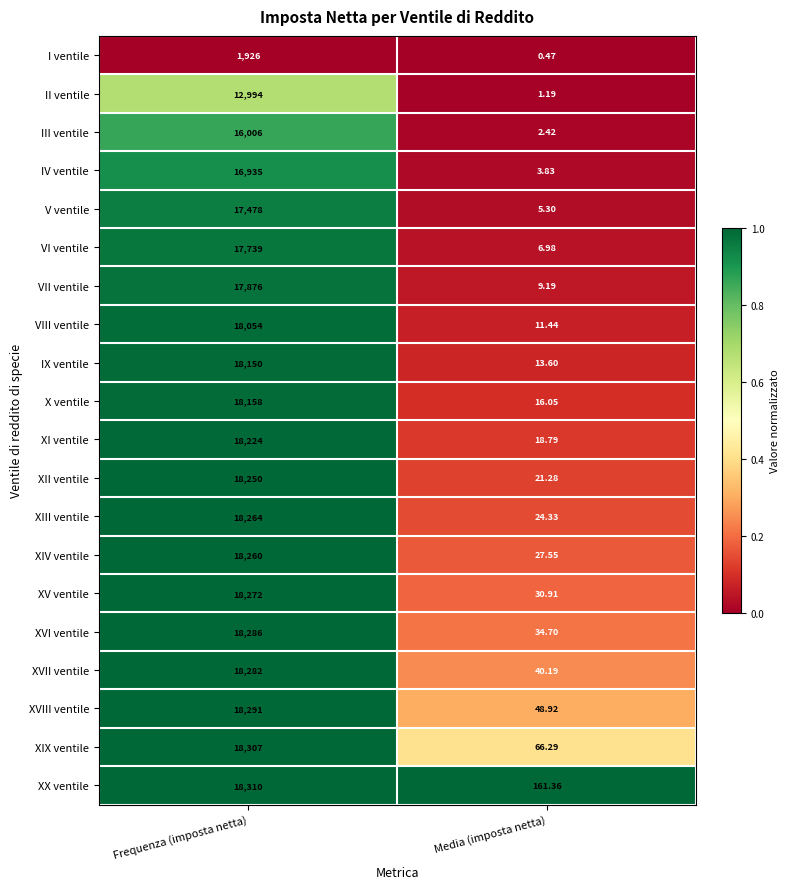

At Media (imposta netta), list the series in order from largest to smallest.

XX ventile, XIX ventile, XVIII ventile, XVII ventile, XVI ventile, XV ventile, XIV ventile, XIII ventile, XII ventile, XI ventile, X ventile, IX ventile, VIII ventile, VII ventile, VI ventile, V ventile, IV ventile, III ventile, II ventile, I ventile